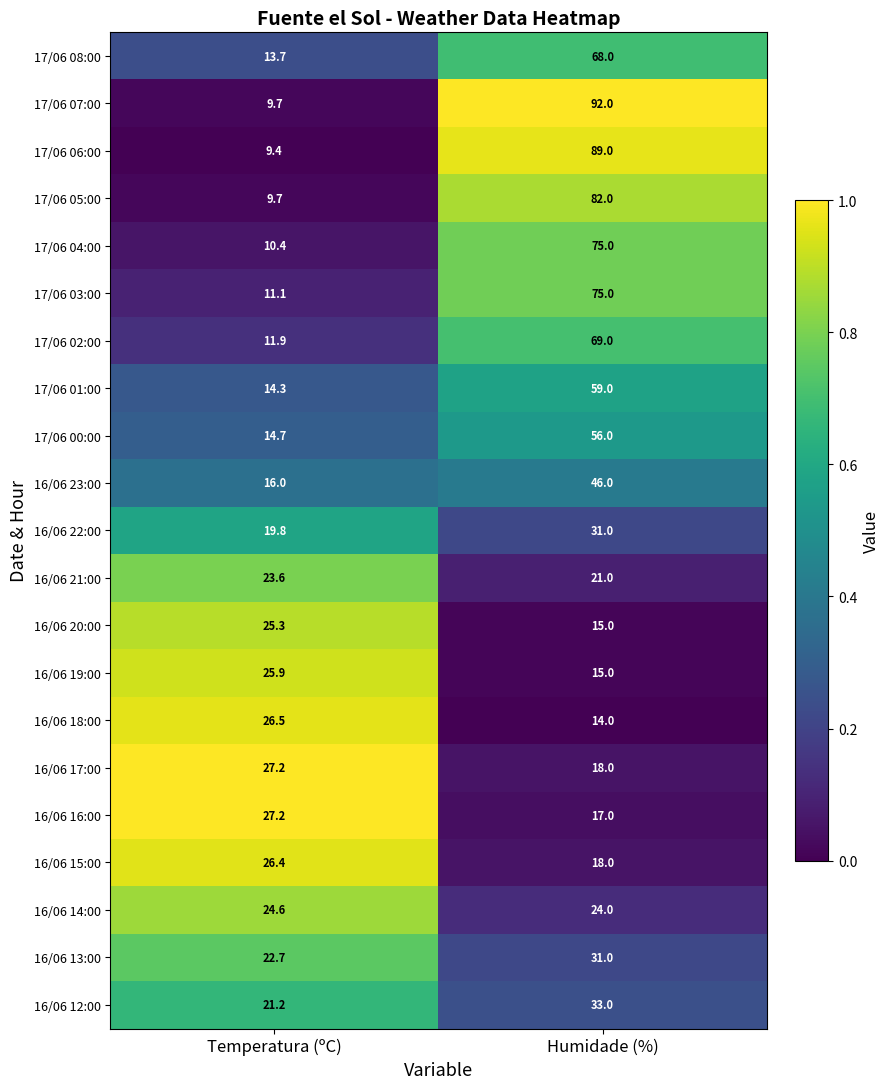

What is the difference between the 17/06 03:00 values at Humidade (%) and Temperatura (ºC)?

63.9